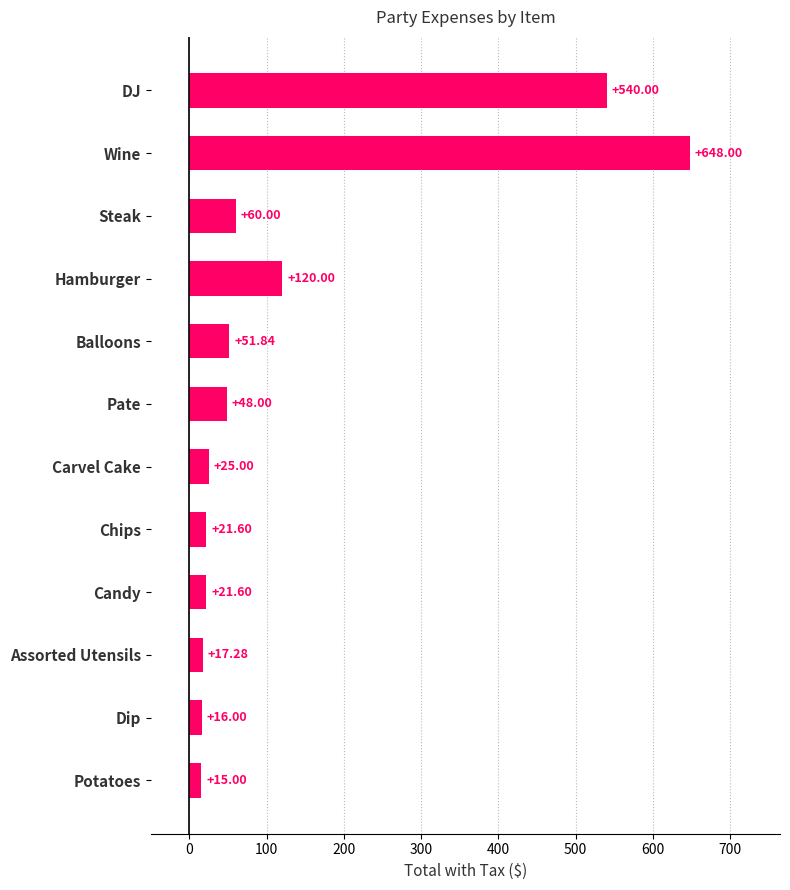

How many values are below 48?

6